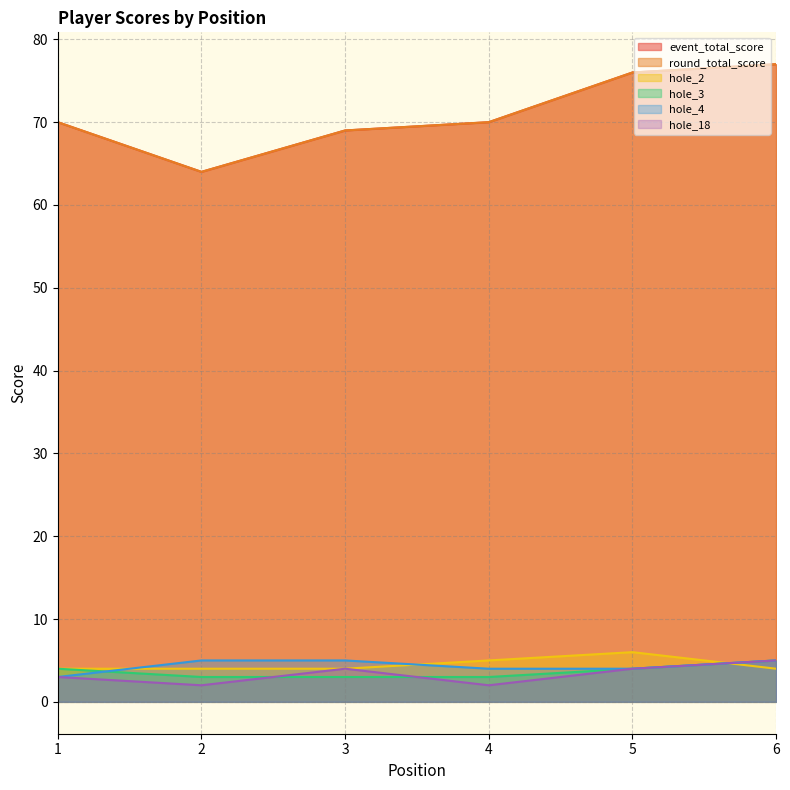

True or false: event_total_score has a value of 70 at 1.

True